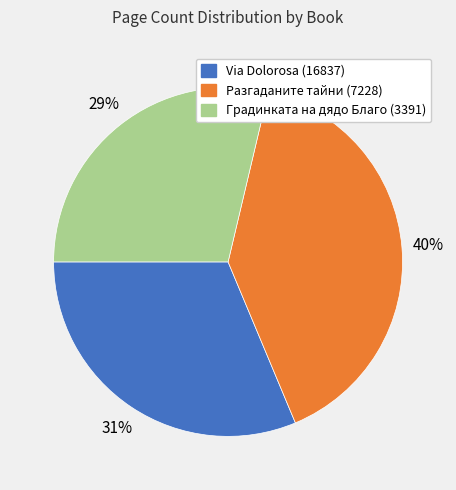

True or false: Via Dolorosa (16837) accounts for 31% of the total.

True